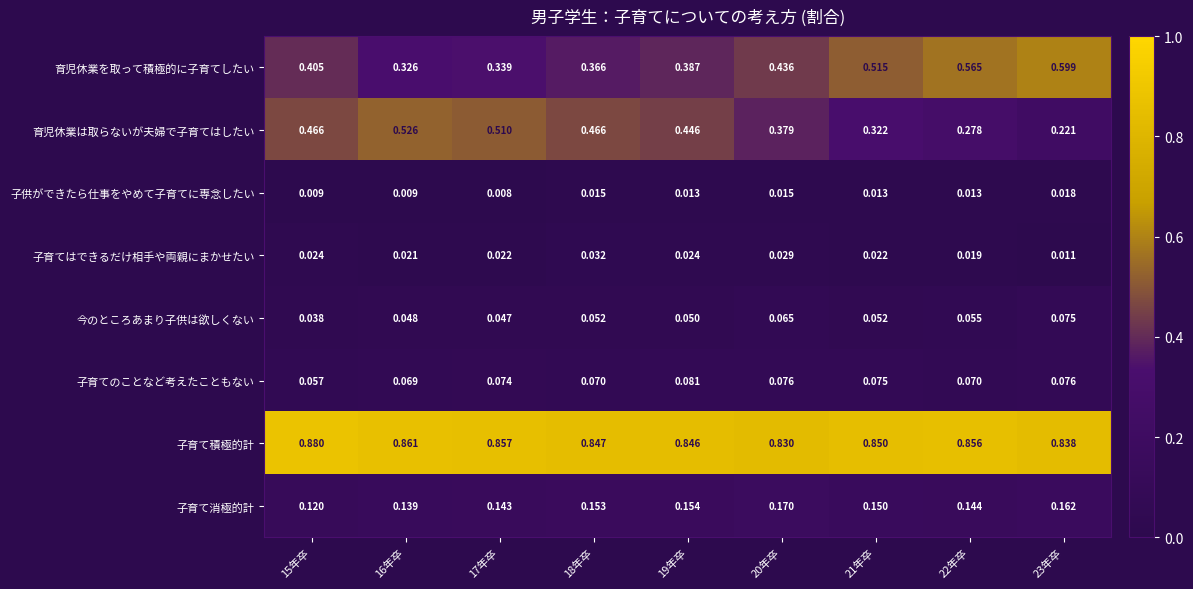

Count the number of categories in the chart.

9